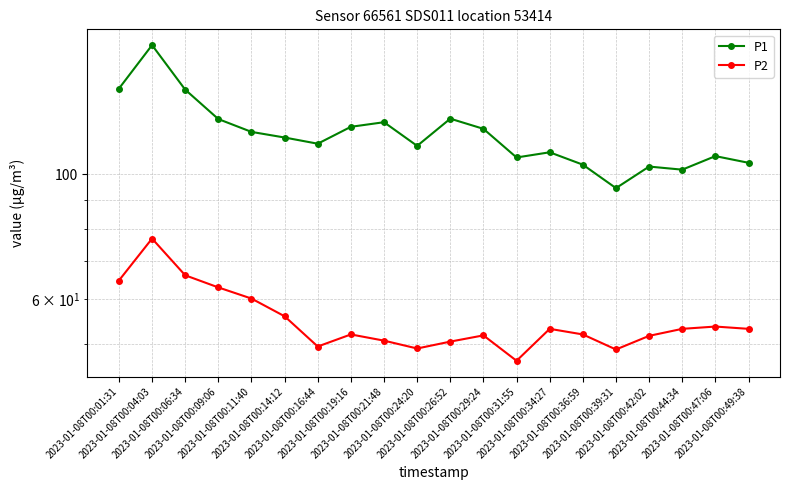

What is the smallest value displayed?

46.6